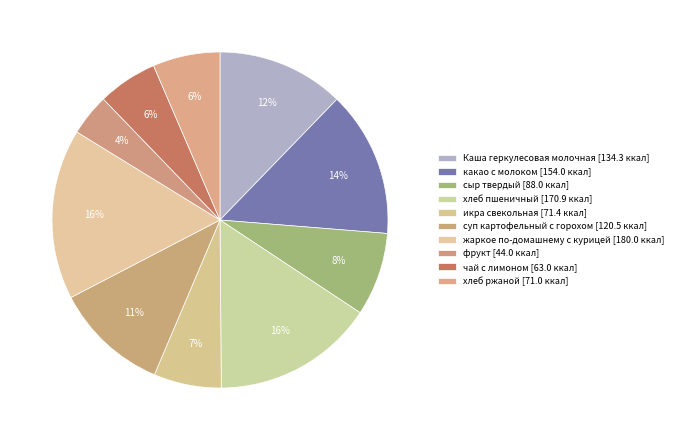

Rank the categories by value from highest to lowest.

жаркое по-домашнему с курицей, хлеб пшеничный, какао с молоком, Каша геркулесовая молочная, суп картофельный с горохом, сыр твердый, икра свекольная, хлеб ржаной, чай с лимоном, фрукт